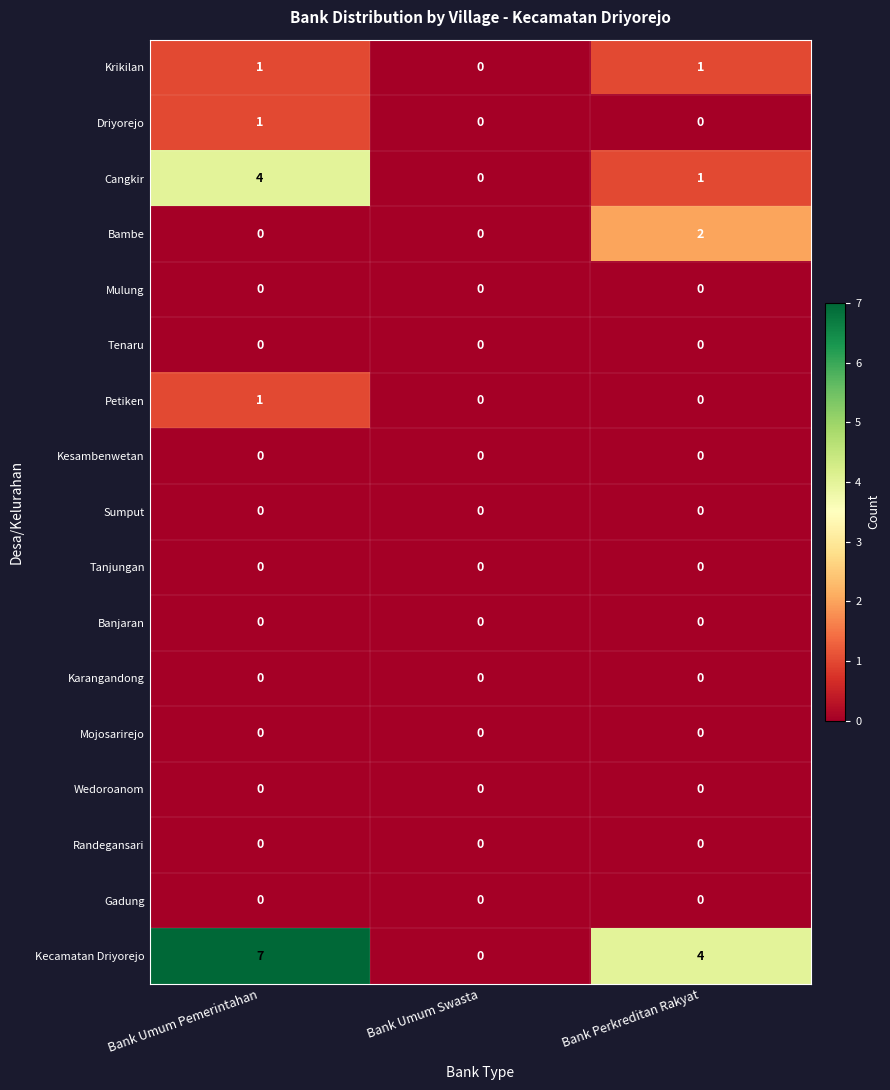

At how many categories does at least one series exceed 1?

2